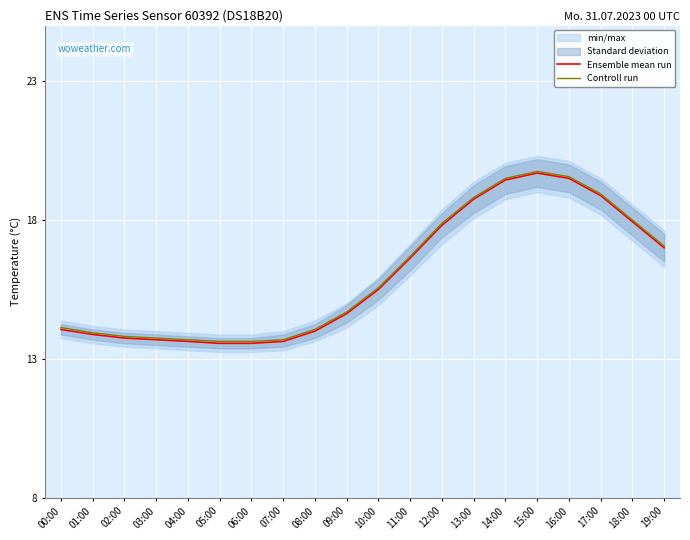

Reading right to left, list all the values displayed in this chart.

Ensemble mean run: 17.0	17.9	18.9	19.5	19.7	19.4	18.8	17.8	16.6	15.5	14.6	14.0	13.6	13.6	13.6	13.6	13.7	13.8	13.9	14.1
Controll run: 17.1	18.0	18.9	19.6	19.8	19.5	18.8	17.9	16.7	15.6	14.7	14.1	13.7	13.6	13.6	13.7	13.8	13.8	13.9	14.1